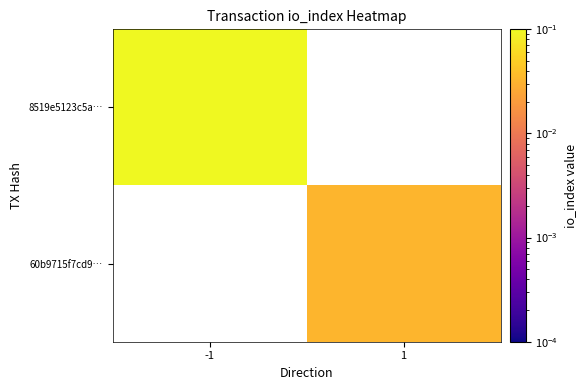

How many distinct data groups are displayed?

2